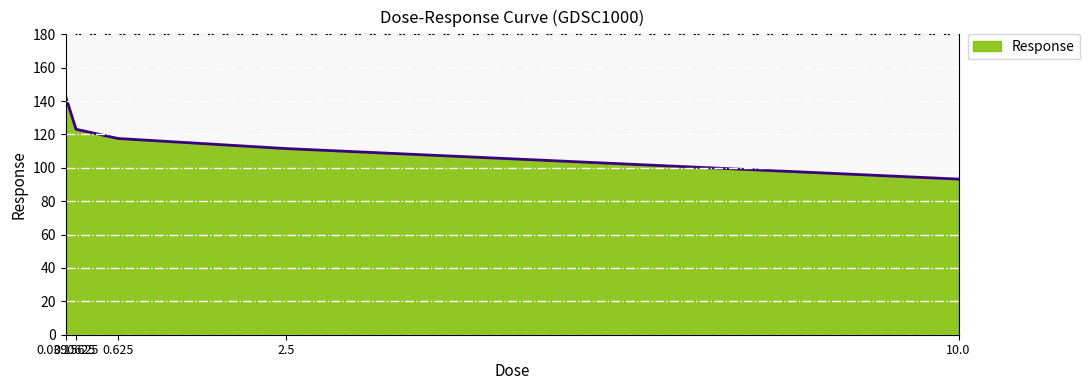

True or false: the data has more than 1 interior local peaks.

False